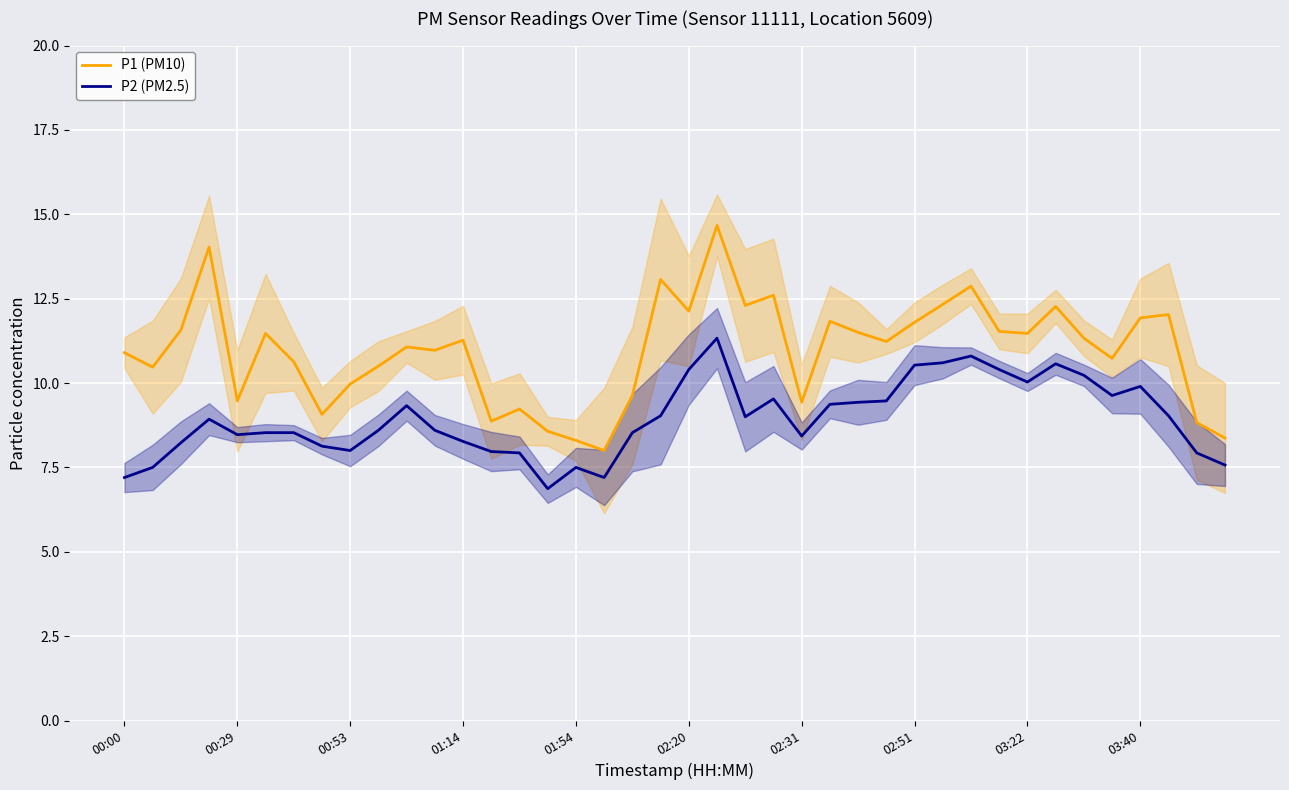

How many values in the P2 (PM2.5) series exceed 8?

30